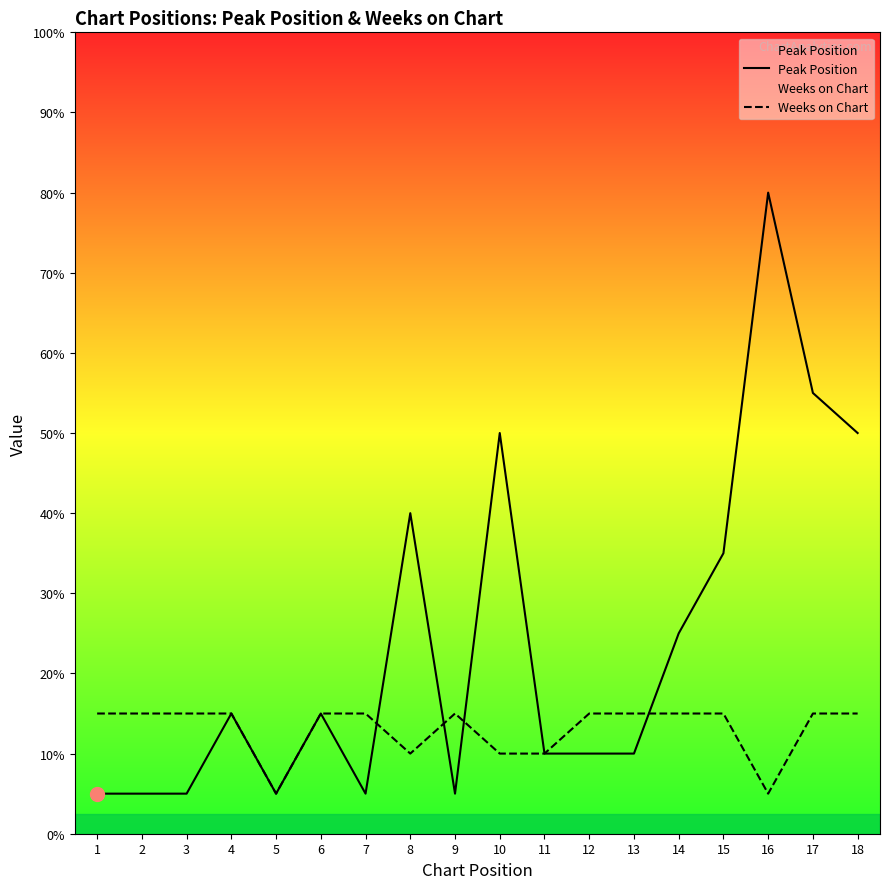

At which category is the sum across all series the highest?

16